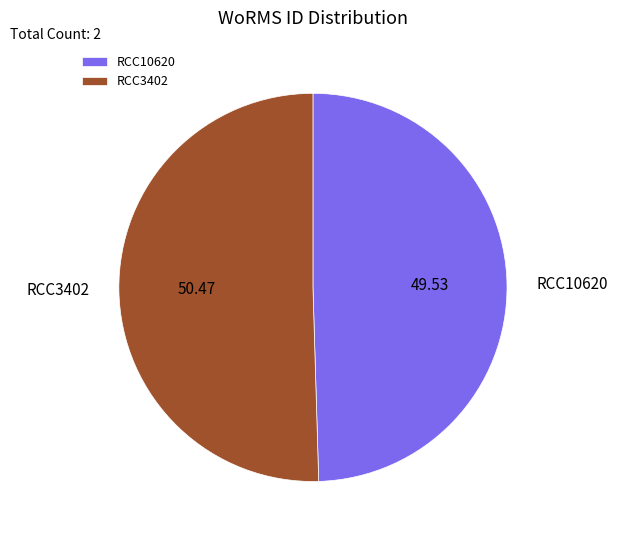

Which slice is the smallest?

RCC10620